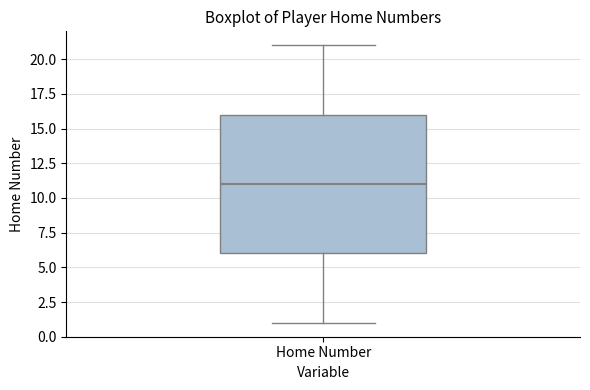

Where does the median line of the box for Home Number sit on the y-axis? The values are not printed on the chart, so give them approximately, as read against the axis.

11